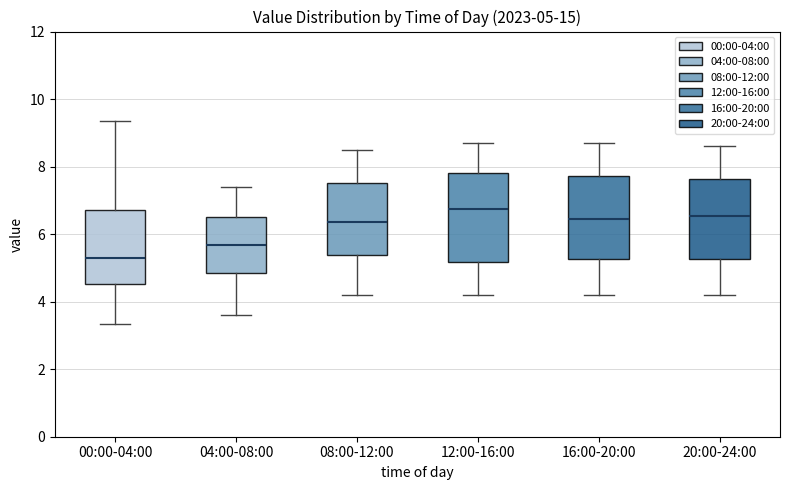

Which box has the highest median line?

12:00-16:00